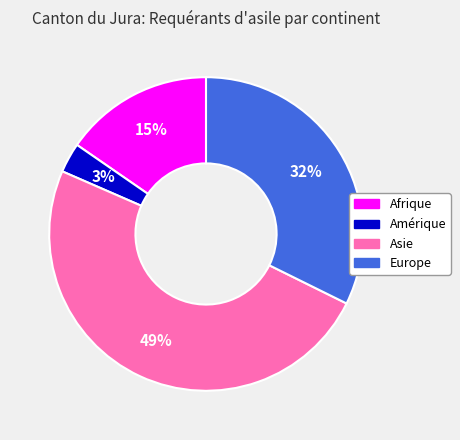

Is it true that Europe is 32% of the pie?

True